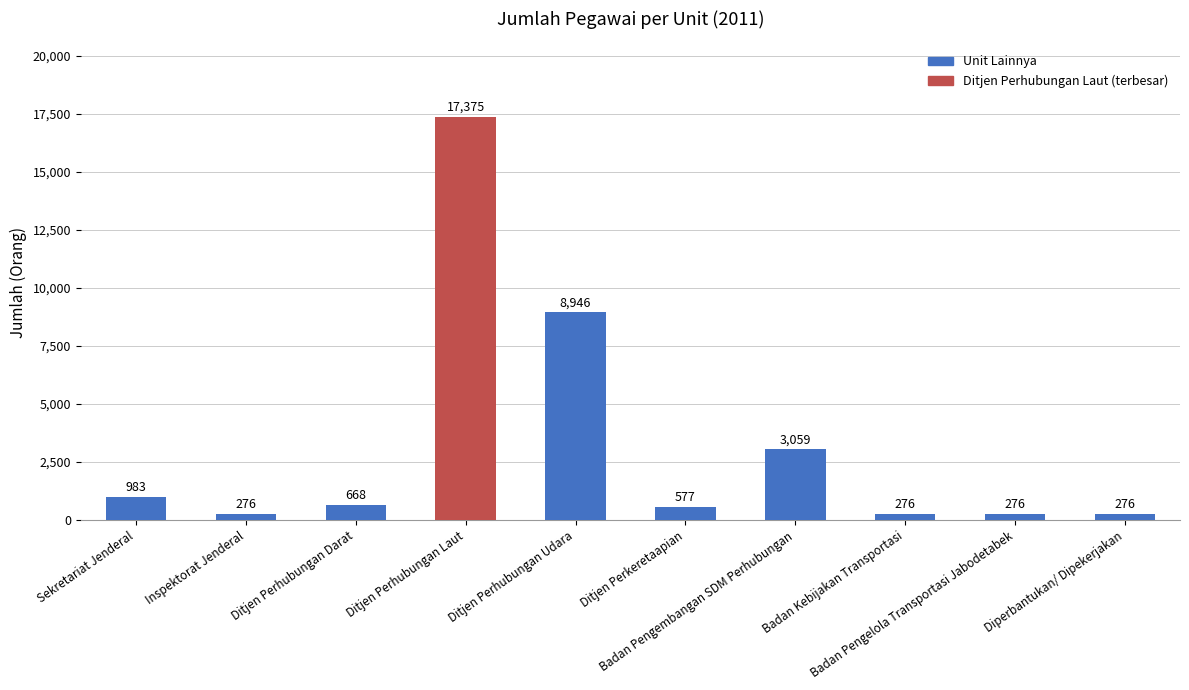

What is the difference between the second highest and minimum values?

8670